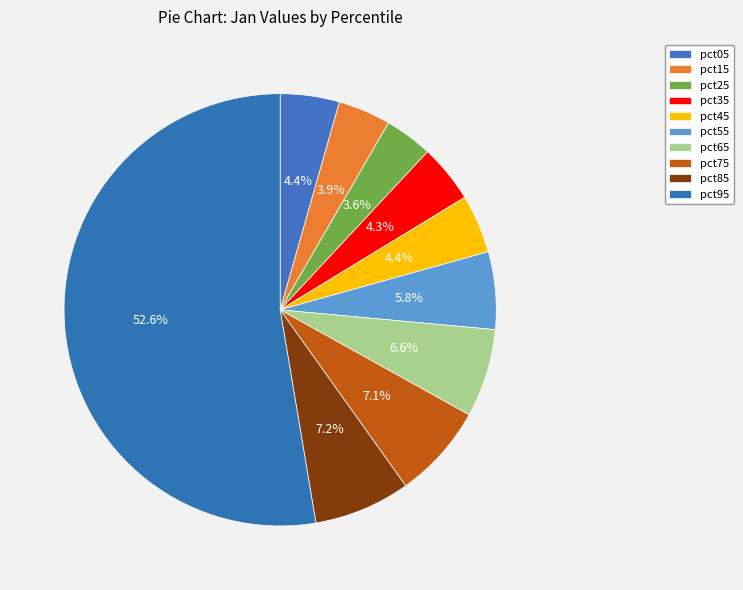

What percentage is the pct35 slice, to the nearest percent?

4%